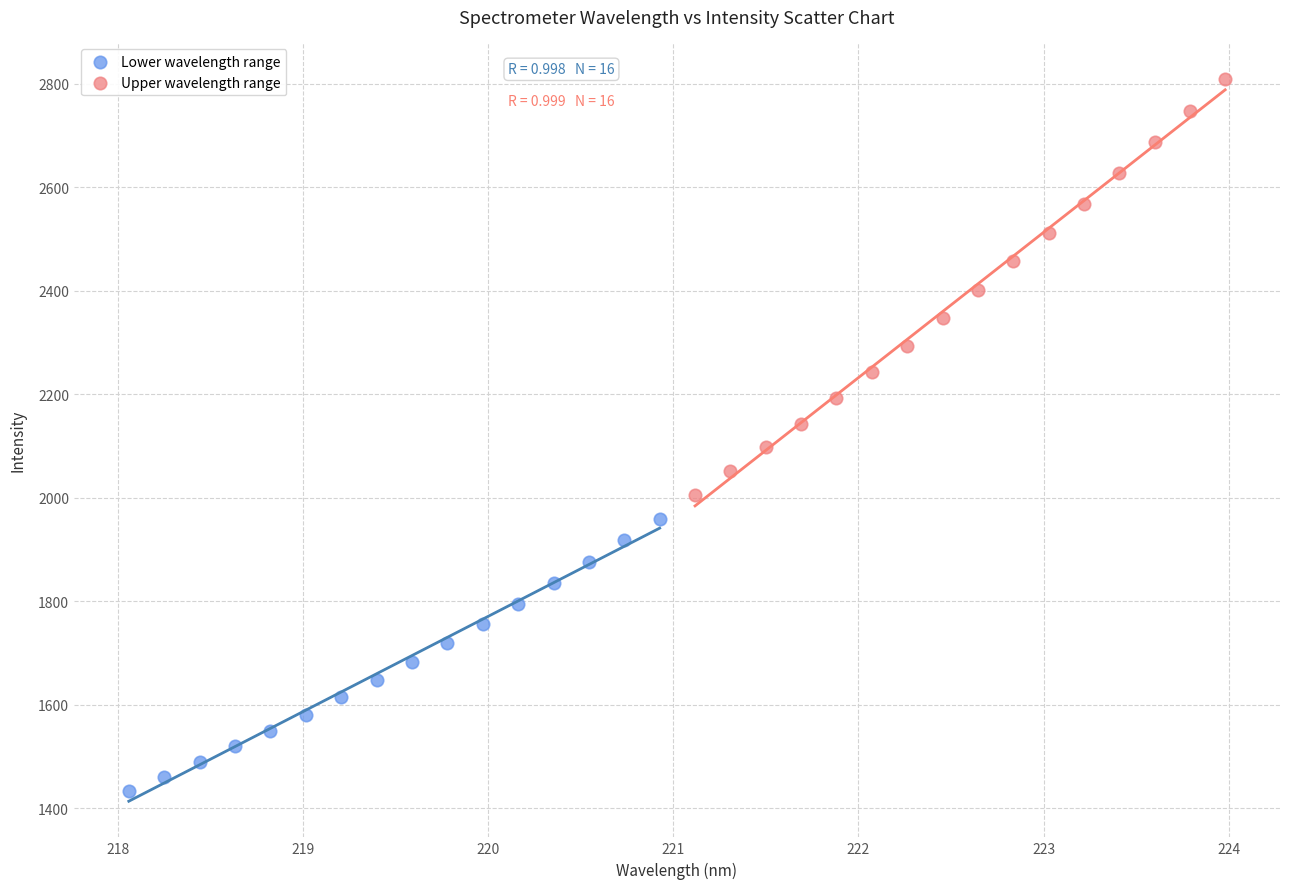

Which series has the largest Y range (max minus min)?

Upper wavelength range